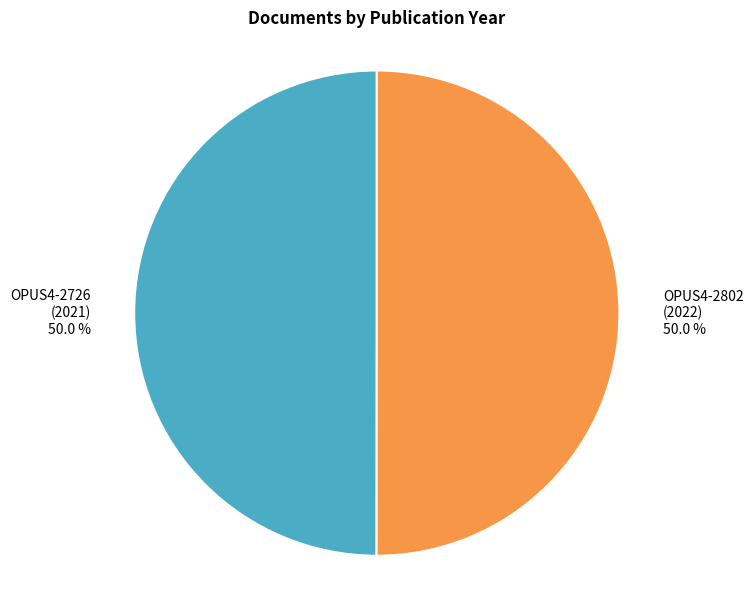

What is the ratio of the value at OPUS4-2802 (2022) 50.0 % to the value at OPUS4-2726 (2021) 50.0 %?

1.0